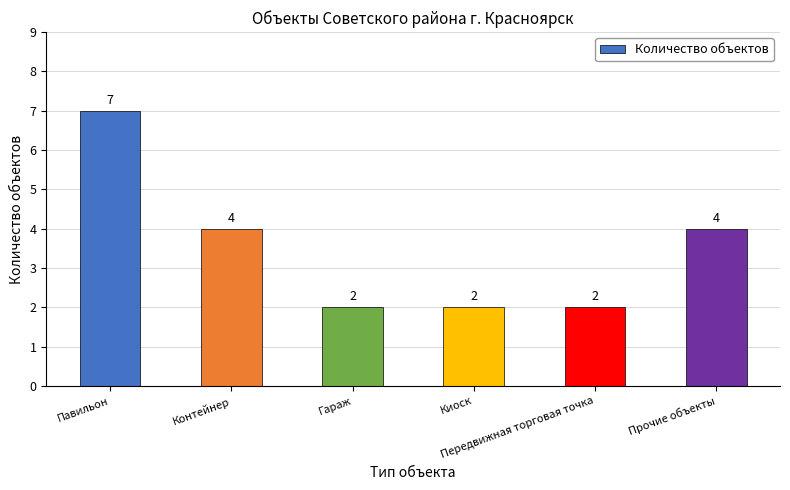

What is the value of the 6th bar from the left?

4